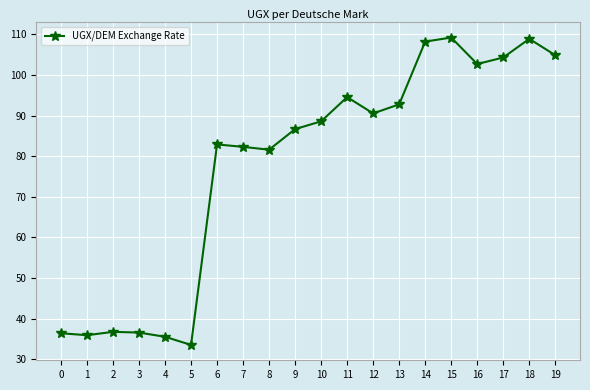

What is the difference between the values at 13 and 10?

4.2